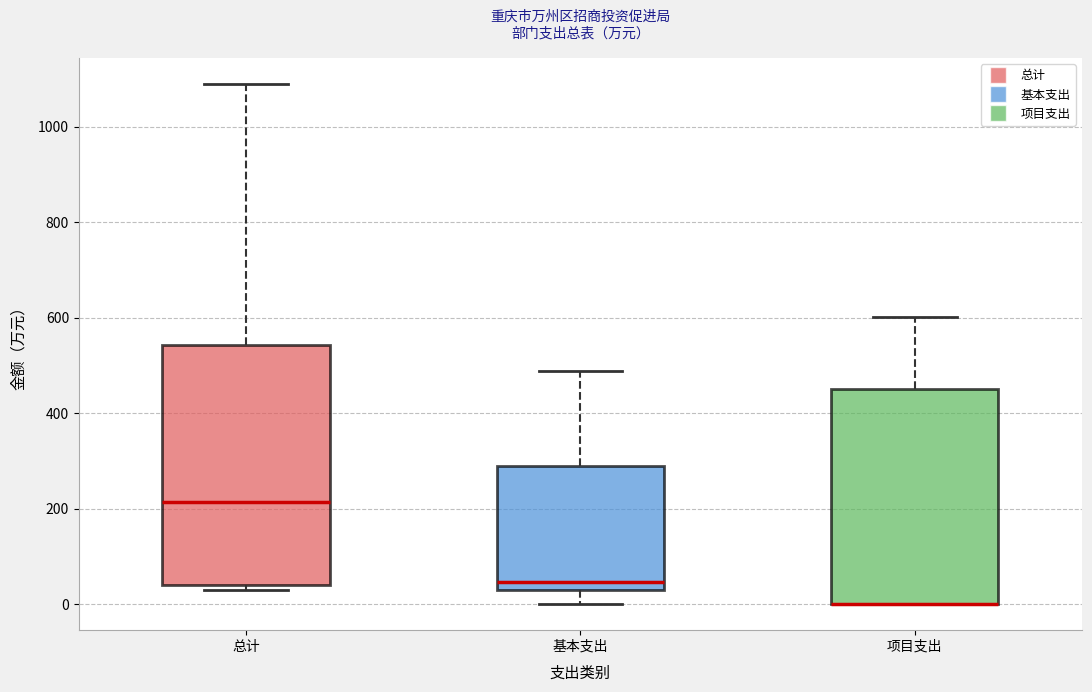

Reading left to right, read every box against the y-axis: the position of its median line, the range the box covers, and the ends of its whiskers. The values are not printed on the chart, so give them approximately, as read against the axis.

总计: median 220, box 40 to 540, whiskers 20 to 1080
基本支出: median 40 (just above the box's lower edge), box 40 to 300, whiskers 0 to 480
项目支出: median 0 (drawn on the box's lower edge), box 0 to 460, whiskers 0 to 600